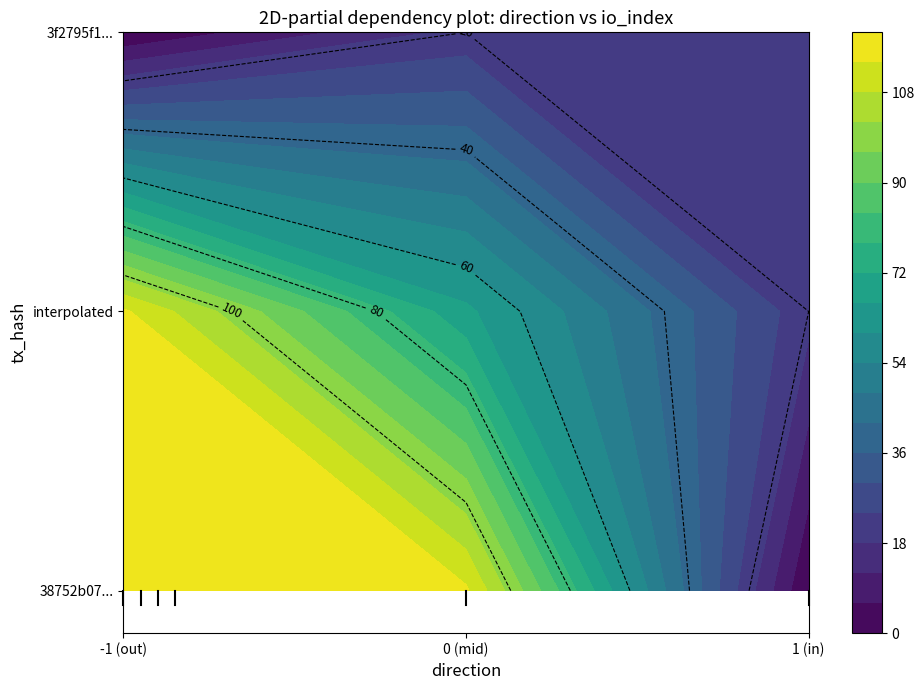

Which series has the largest total across all categories?

38752b07b9de333e2f00bf297a0aebe046780a6